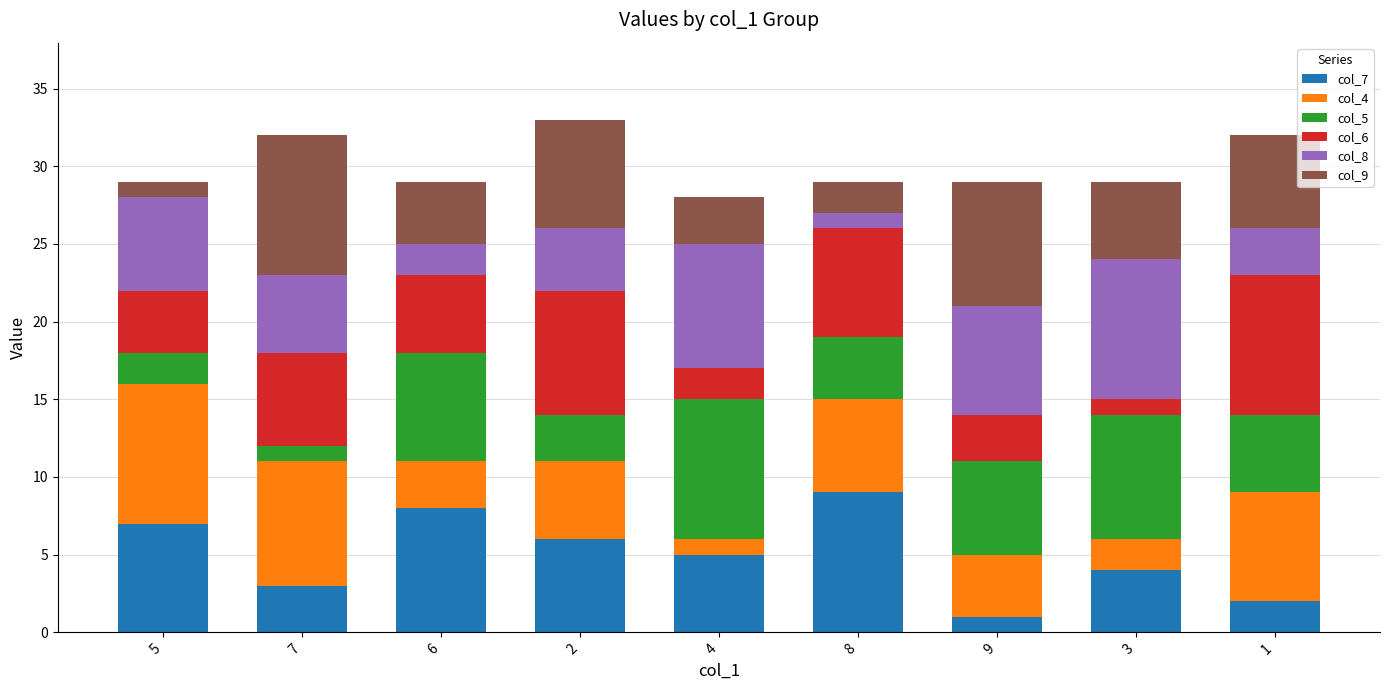

Is it true that col_7 equals 9 at 8?

True